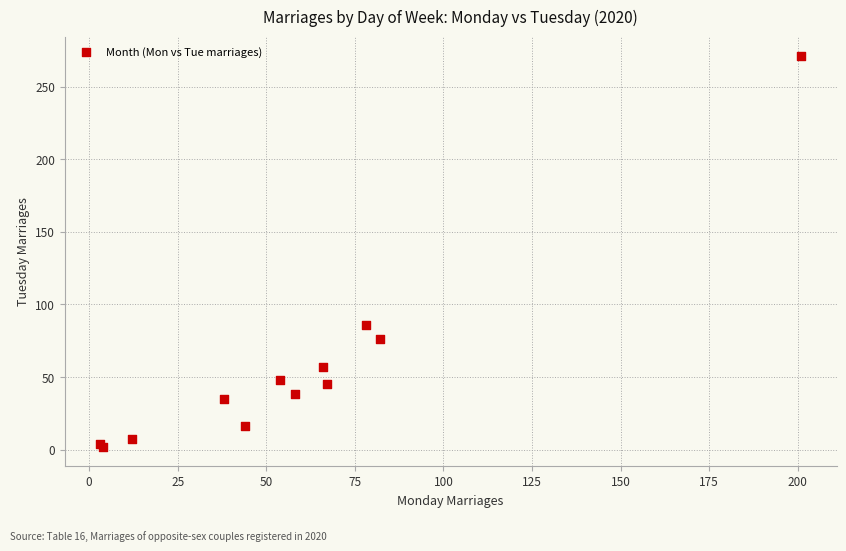

What Y value in the scatter plot is closest to 136?

86